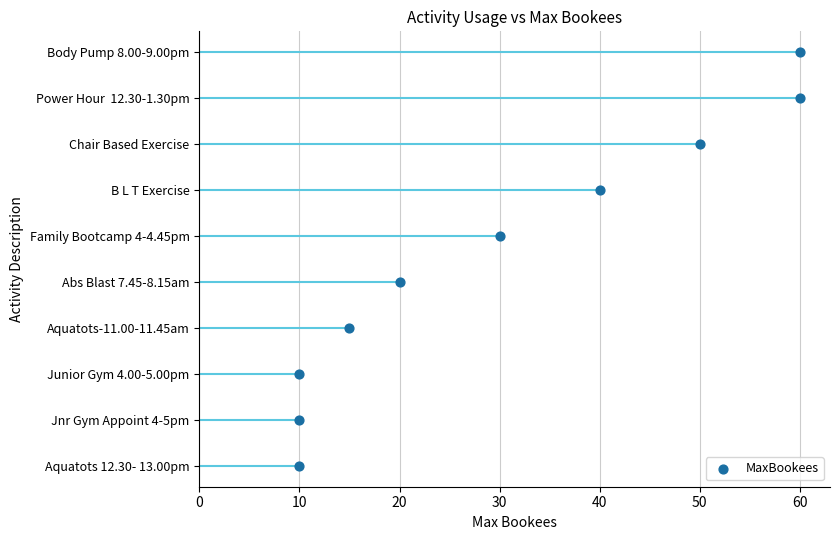

What is the change in value from 60 to 40?

+3